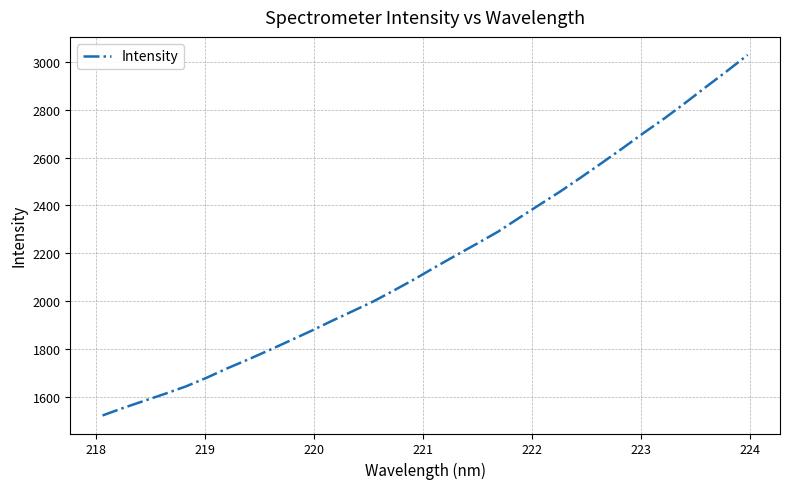

Does the chart have visible grid lines?

Yes